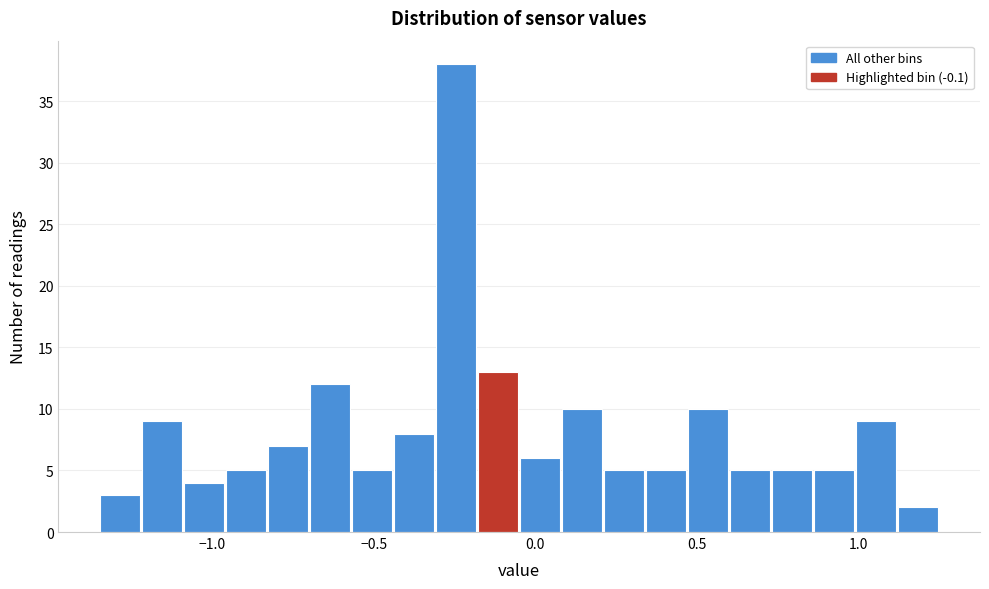

Around what value on the x-axis is the tallest bar? Give the approximate position of its centre, as read against the axis.

-0.25